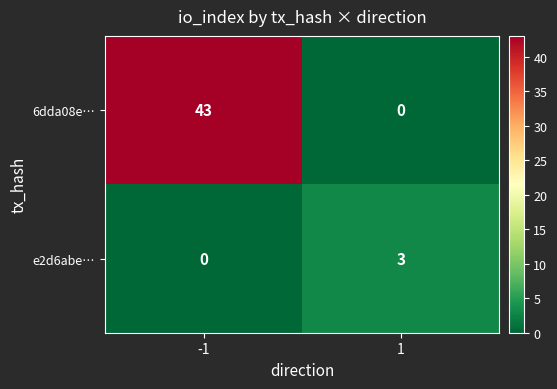

What is the difference between the e2d6abe… values at -1 and 1?

3